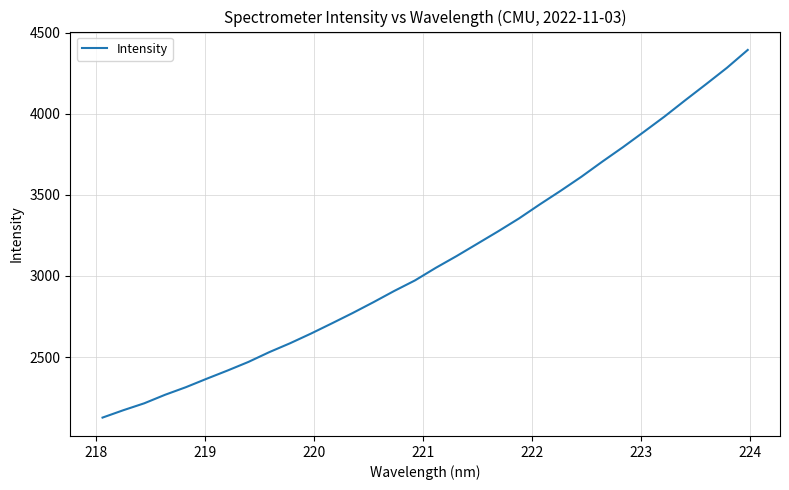

What is the minimum value shown in the chart?

2126.4